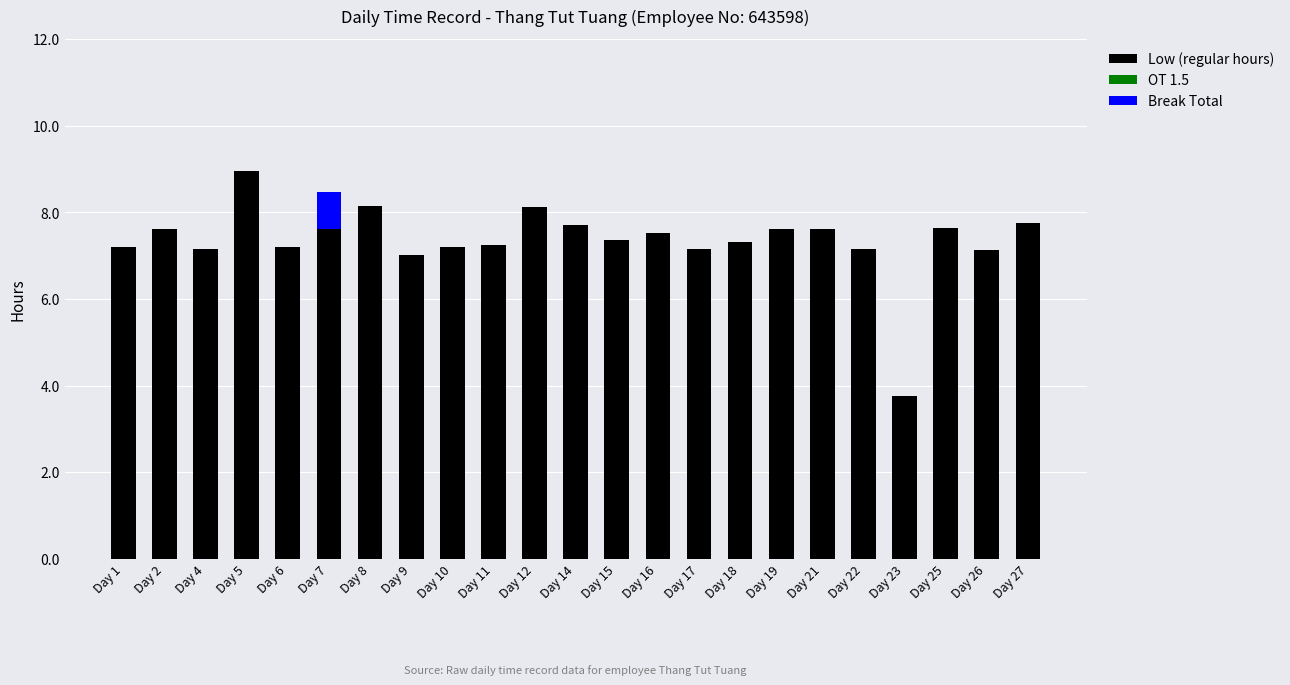

What is the sum of the Low (regular hours) values at Day 16 and Day 26?

14.7